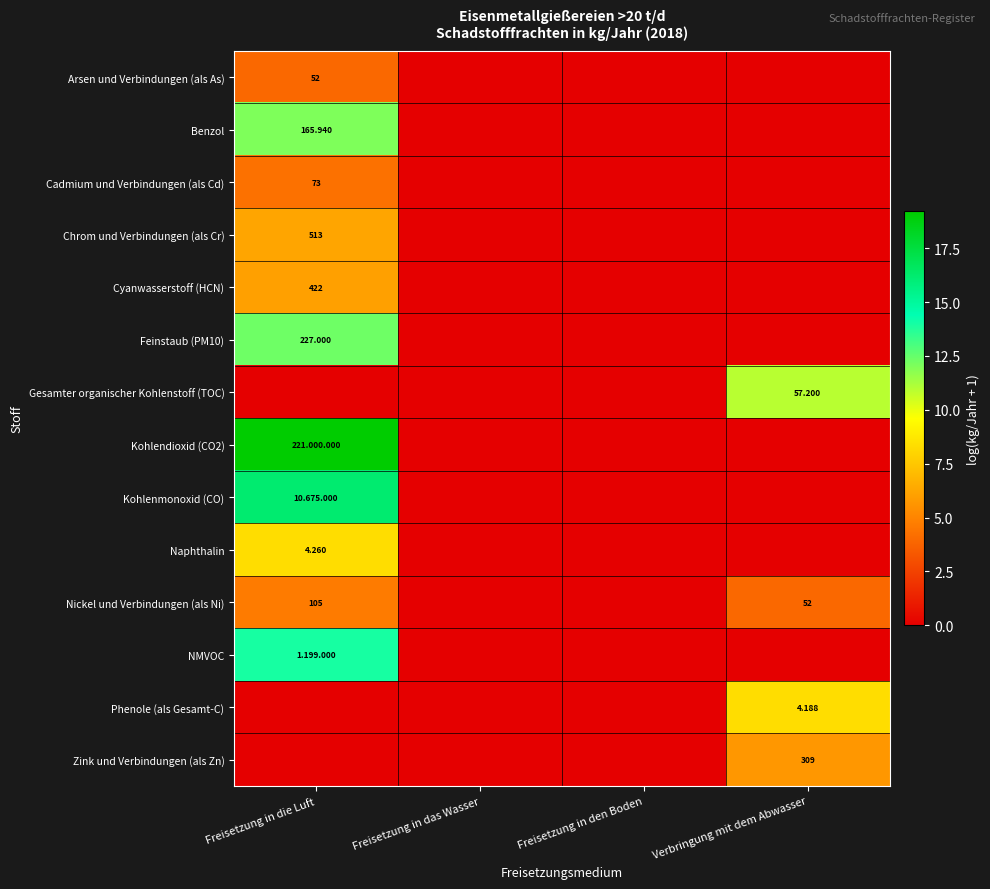

What is the difference between the Kohlenmonoxid (CO) values at Freisetzung in die Luft and Verbringung mit dem Abwasser?

16.2